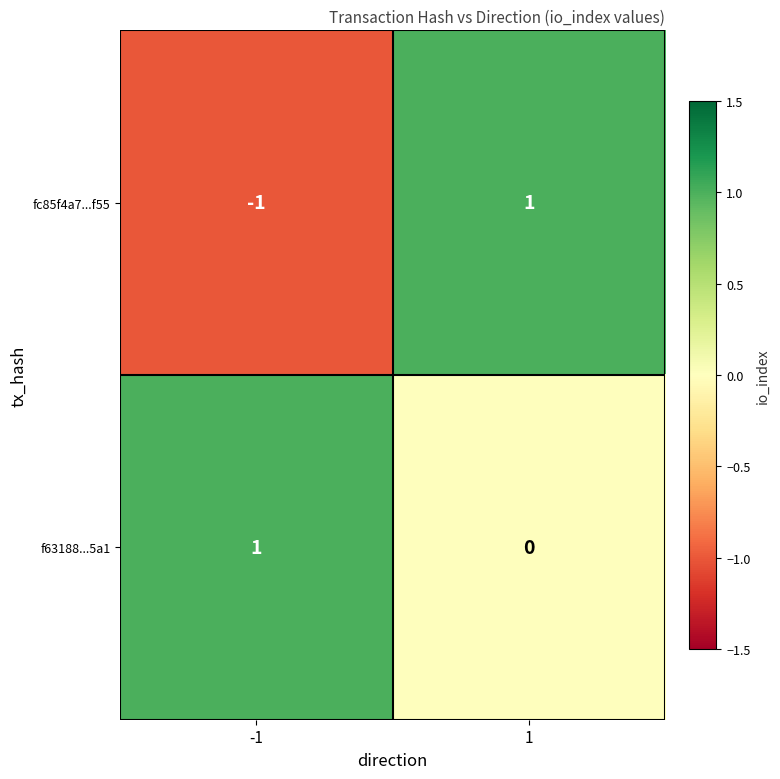

Between -1 and 1, which series saw the biggest shift?

fc85f4a7...f55